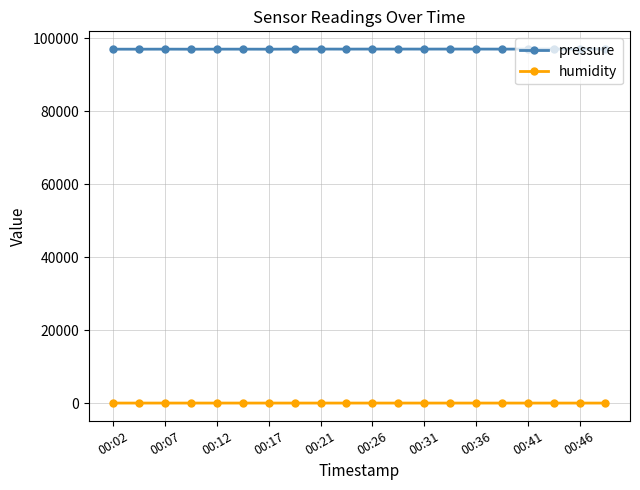

What is the average value of the pressure series?

97022.9